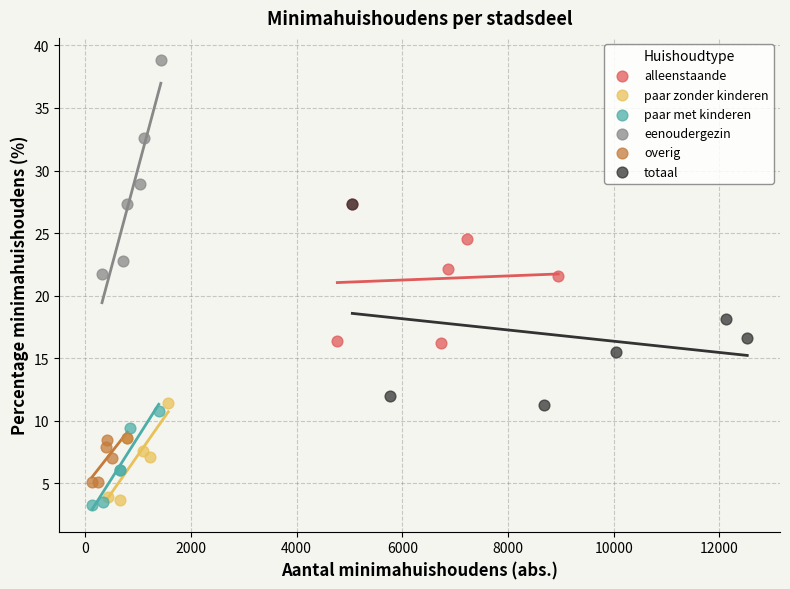

What are all the series names shown in the legend?

alleenstaande, paar zonder kinderen, paar met kinderen, eenoudergezin, overig, totaal